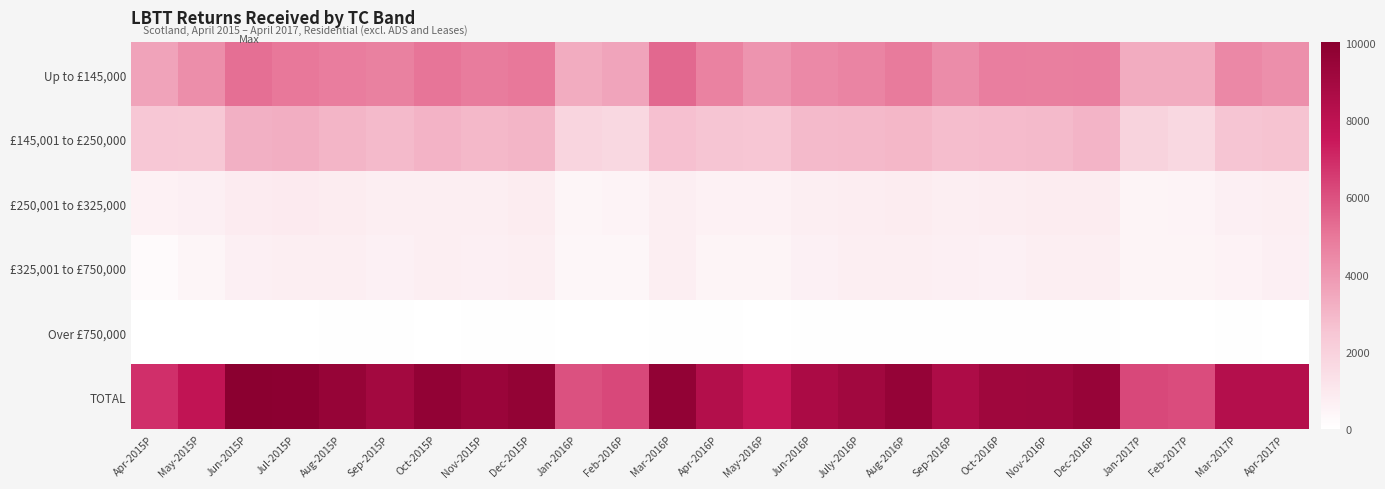

Rank the series at Nov-2015P from highest to lowest value.

TOTAL, Up to £145,000, £145,001 to £250,000, £250,001 to £325,000, £325,001 to £750,000, Over £750,000